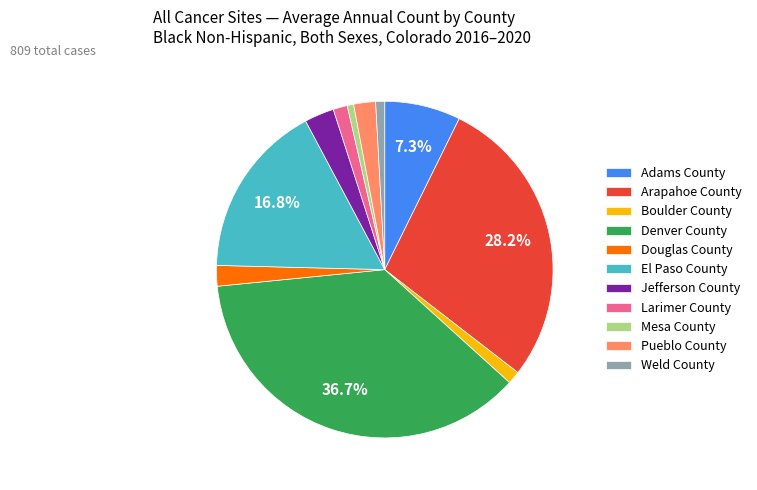

Combined, do Denver County and Pueblo County account for over 50%?

No